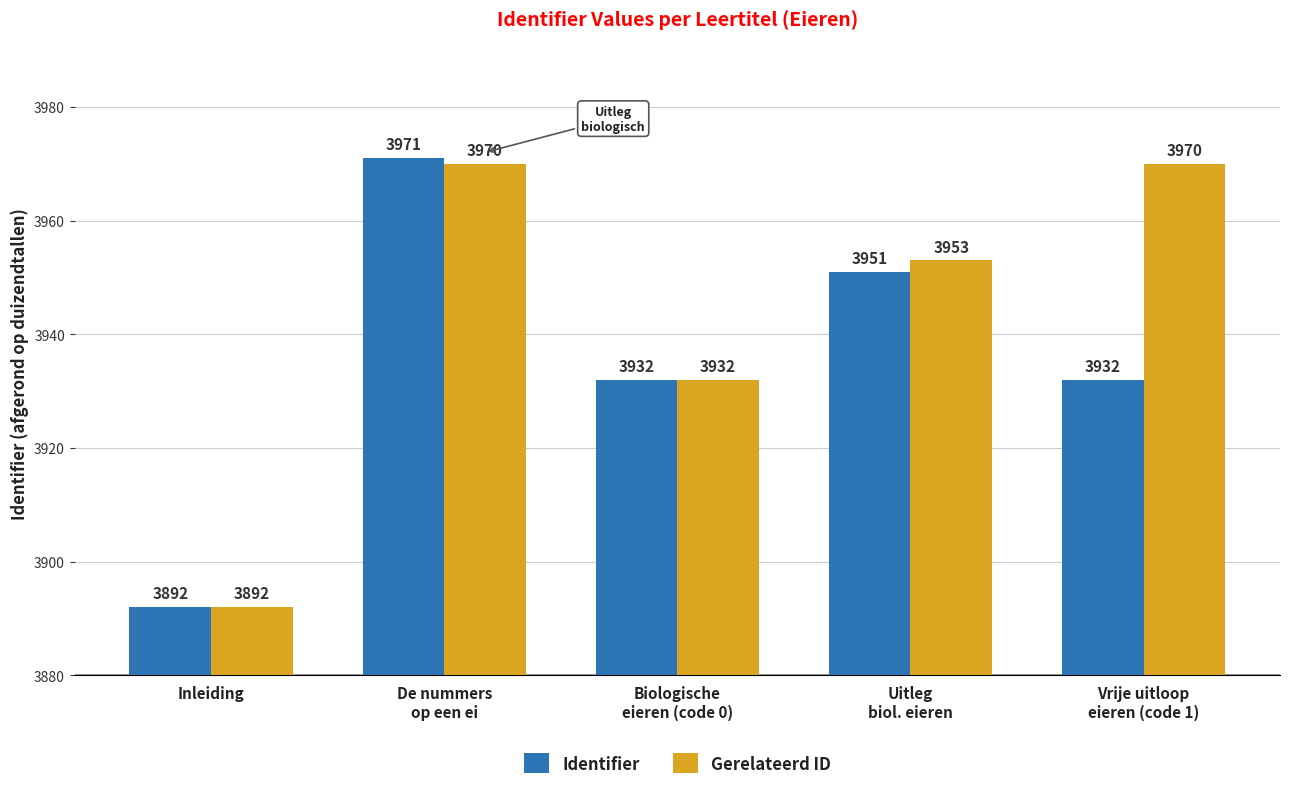

Count the number of data series in this chart.

2